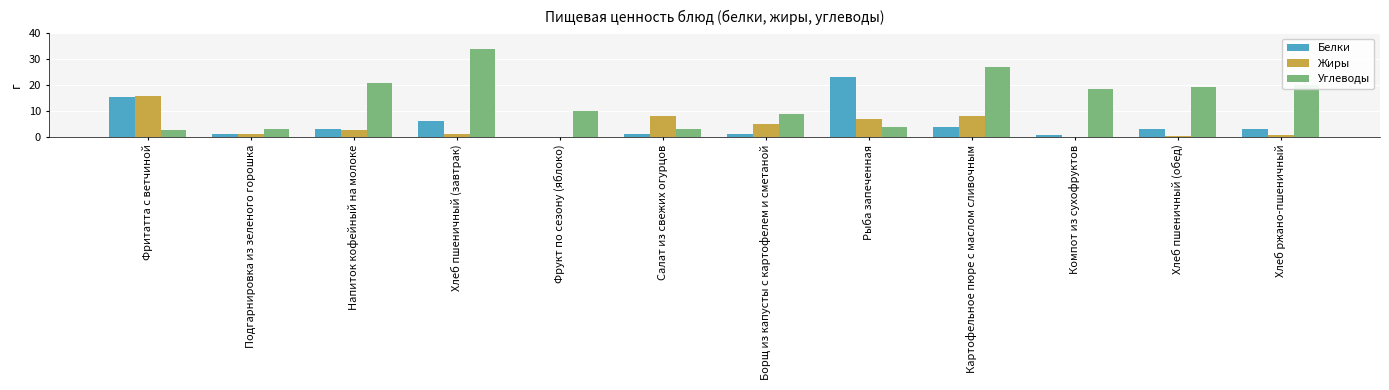

Which series has the widest spread of values?

Углеводы